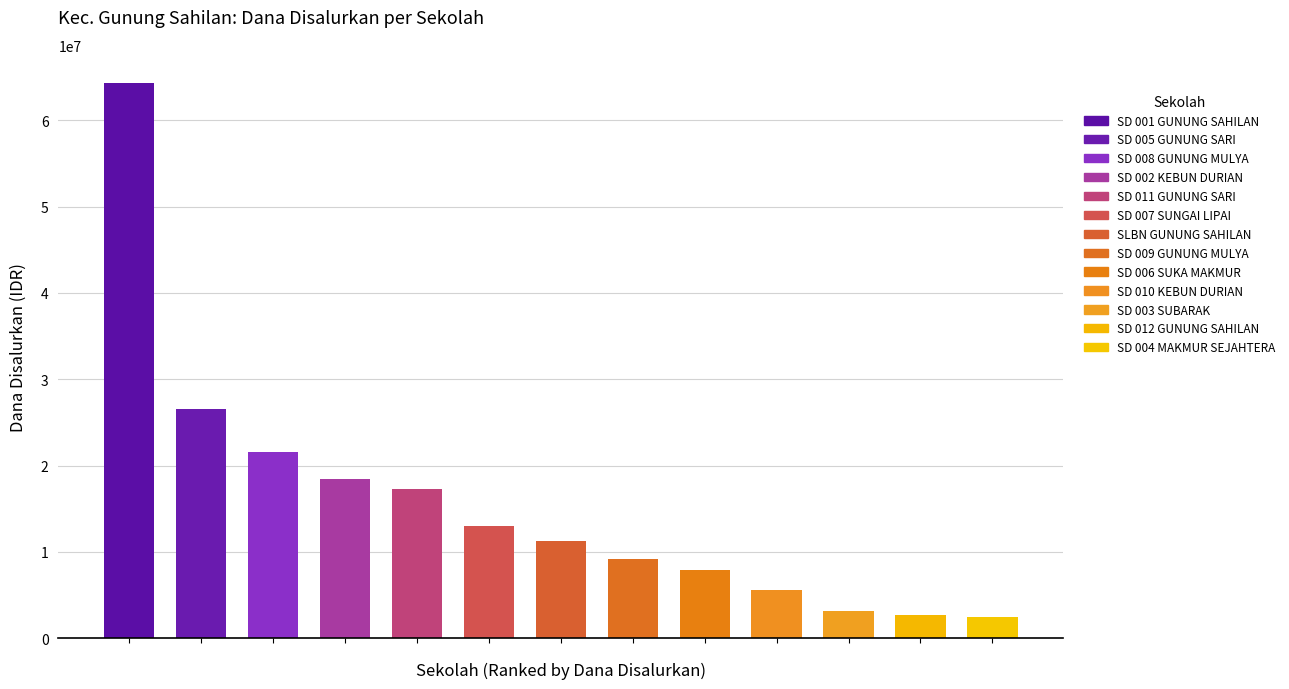

Reading left to right, what are all the values shown in this chart?

SLBN GUNUNG SAHILAN=11250000	SD 001 GUNUNG SAHILAN=64350000	SD 002 KEBUN DURIAN=18450000	SD 003 SUBARAK=3150000	SD 004 MAKMUR SEJAHTERA=2475000	SD 005 GUNUNG SARI=26550000	SD 006 SUKA MAKMUR=7875000	SD 007 SUNGAI LIPAI=13050000	SD 008 GUNUNG MULYA=21600000	SD 009 GUNUNG MULYA=9225000	SD 010 KEBUN DURIAN=5625000	SD 011 GUNUNG SARI=17325000	SD 012 GUNUNG SAHILAN=2700000